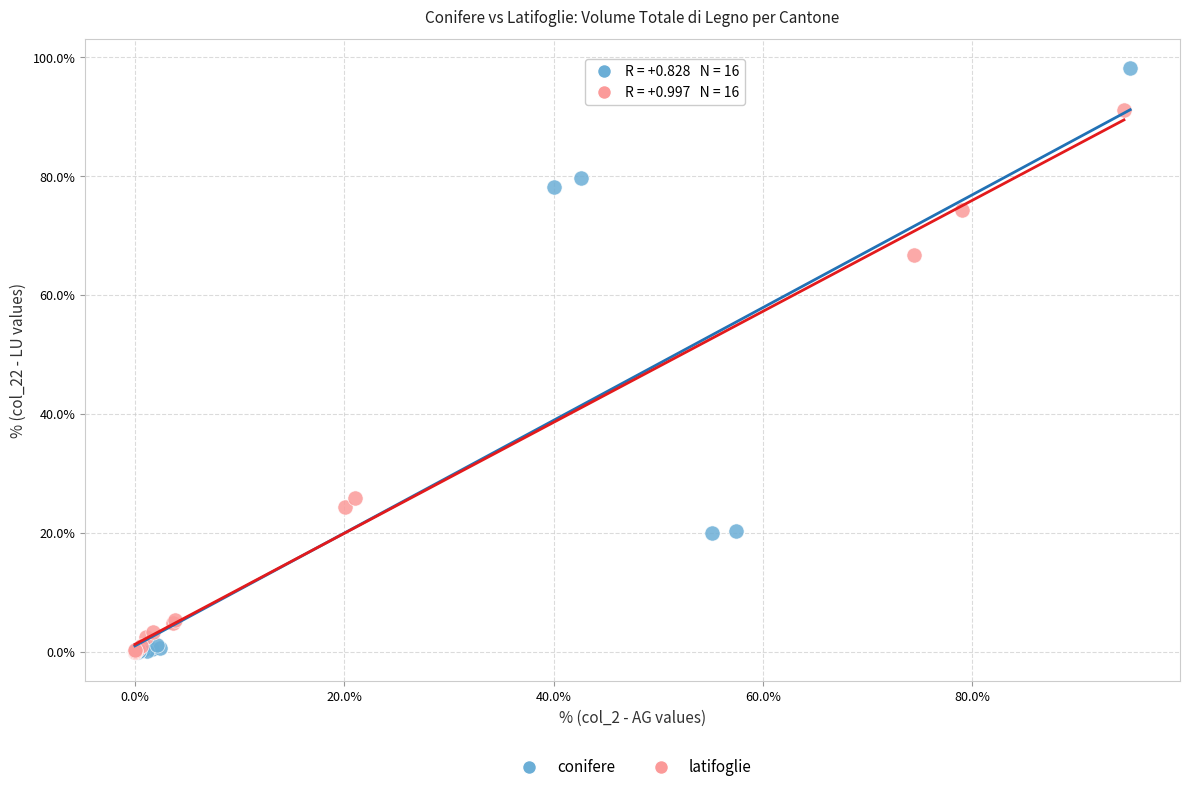

Which series has the widest spread of Y values?

conifere